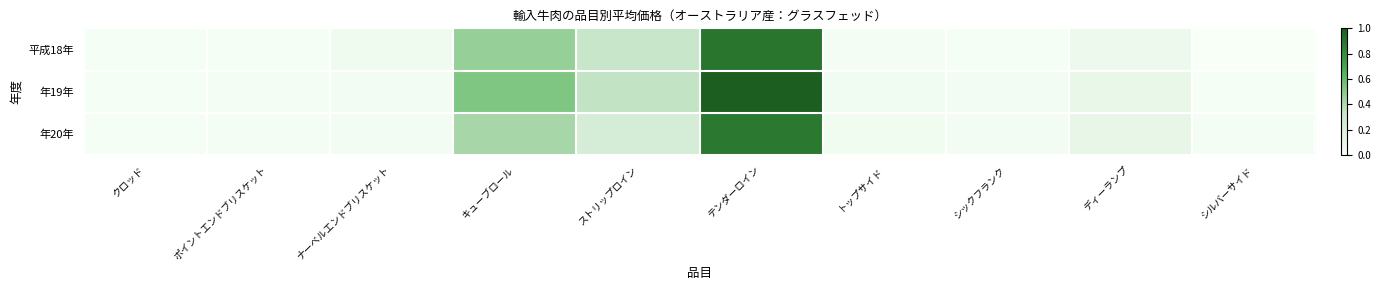

Which has a higher value, ストリップロイン or ディーランプ?

ストリップロイン